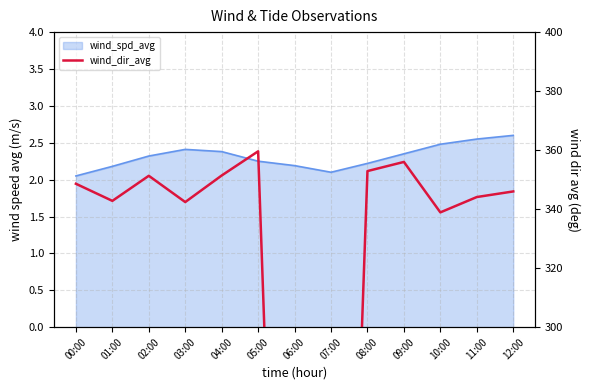

Which category has the lowest value across all series?

07:00